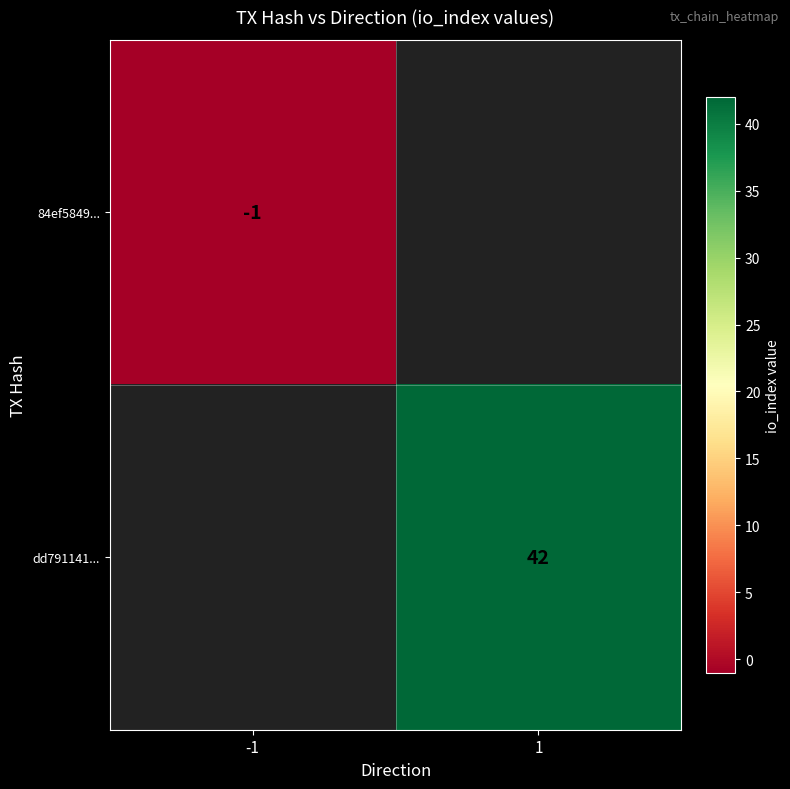

True or false: dd791141... has a value of 42 at 1.

True